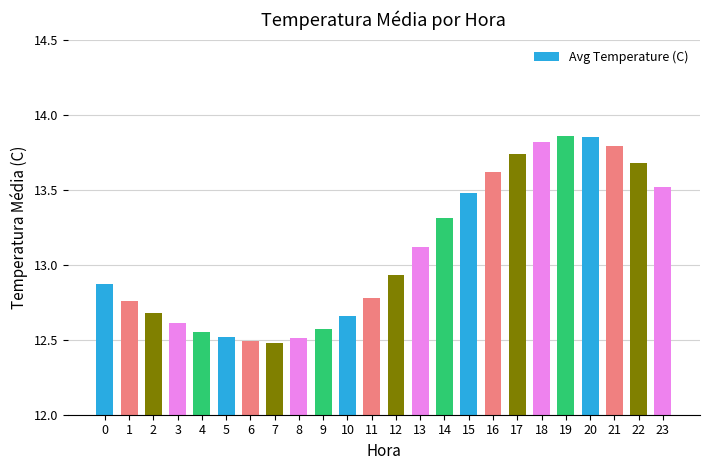

The value at 8 is 12.5. True or false?

True